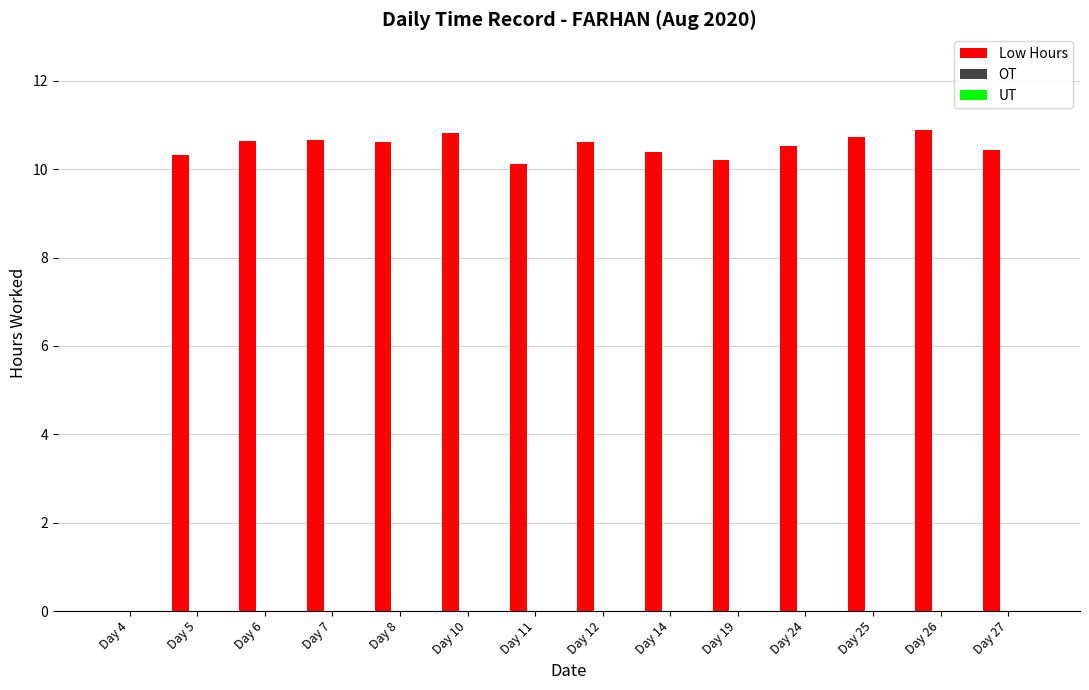

The chart shows a value of 5.7 at Day 12. True or false?

False